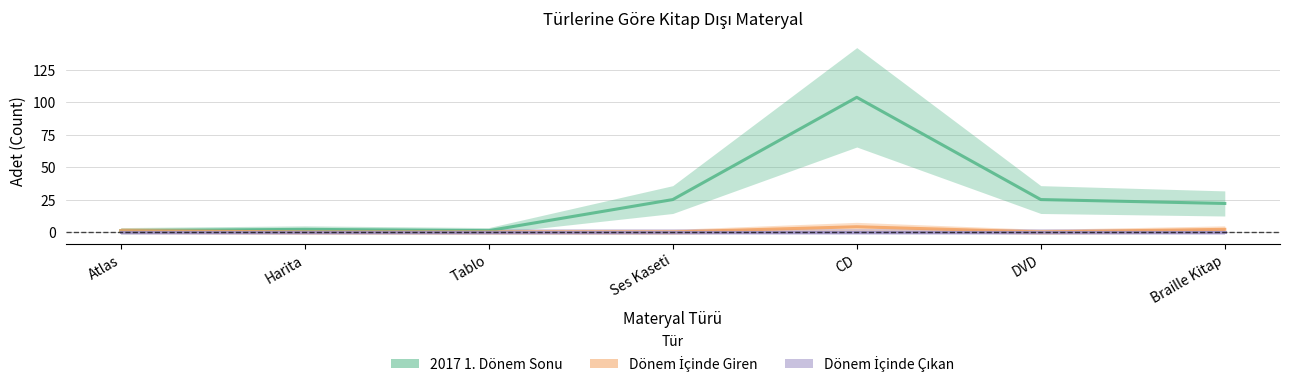

At which category does Dönem İçinde Giren reach its first local peak?

CD